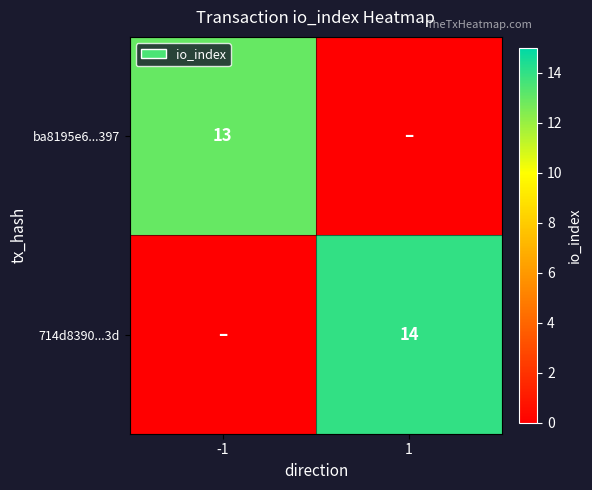

Is it true that ba8195e6...397 equals 7 at -1?

False